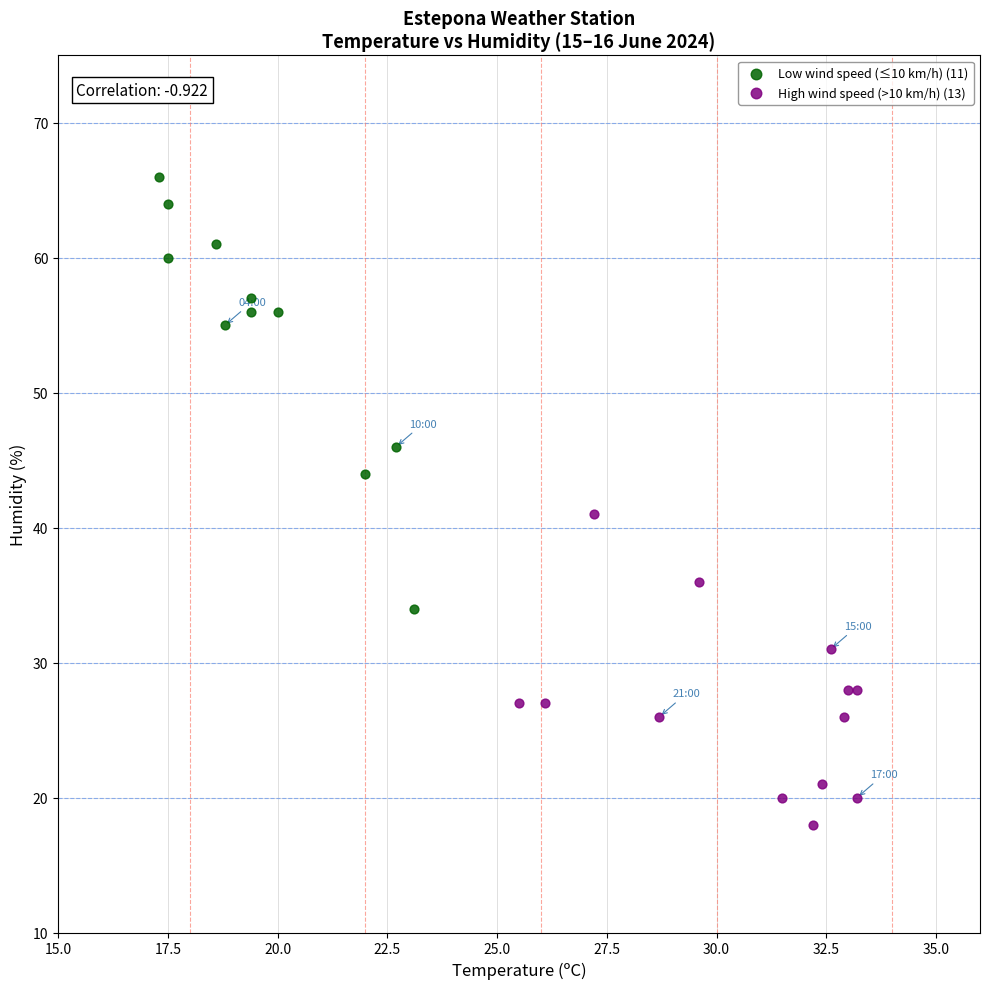

Which series reaches the minimum Y coordinate?

High wind speed (>10 km/h) (13)